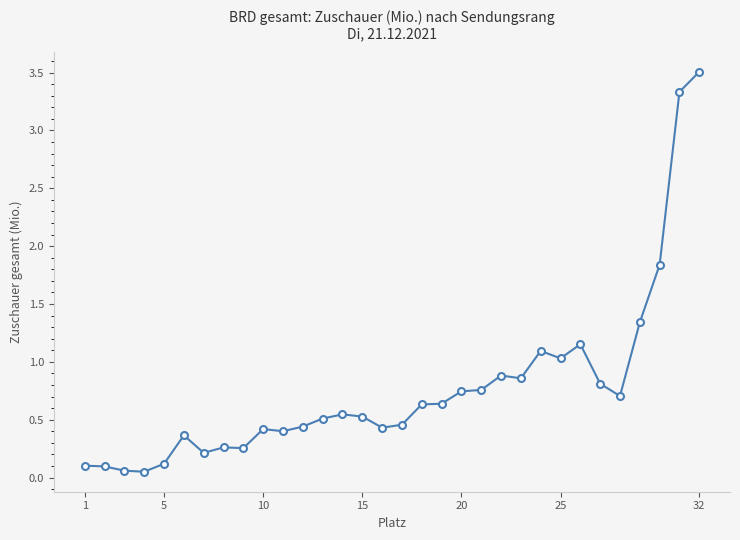

What is the difference between the second highest and second lowest values?

3.3